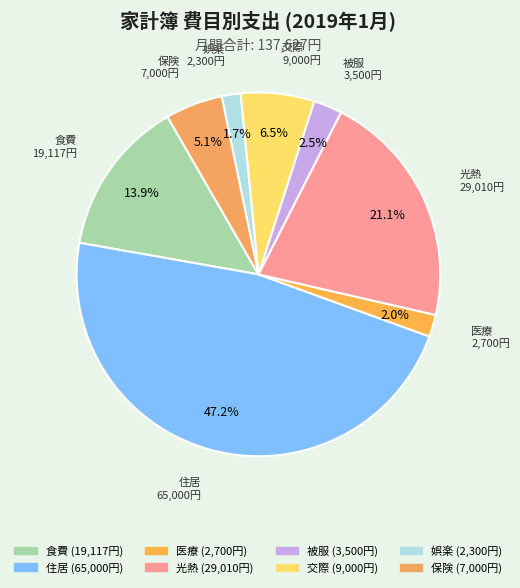

Approximately how many times larger is the value at 交際 compared to 光熱?

0.3